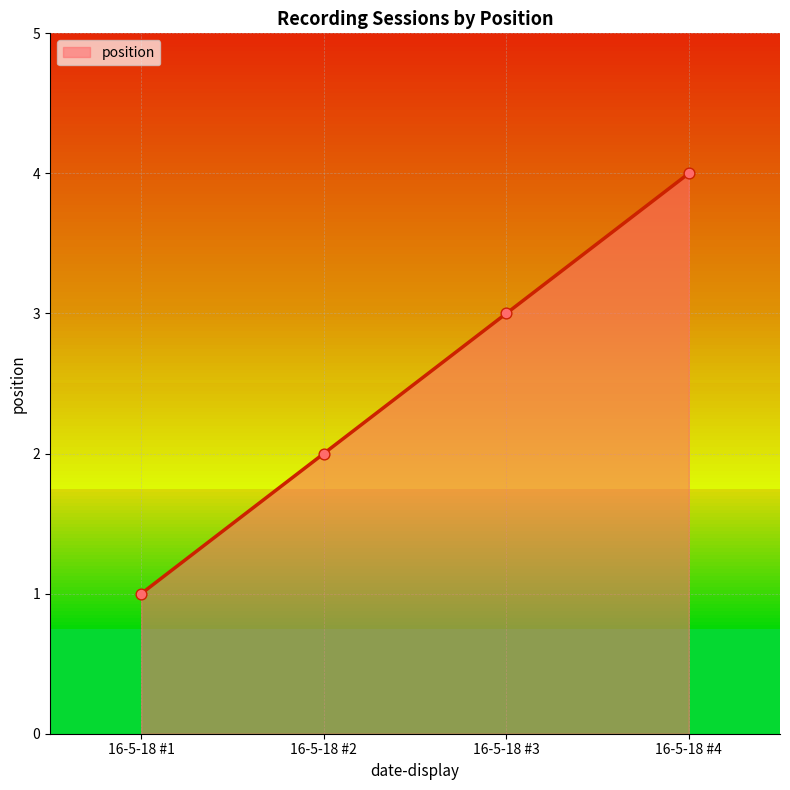

Between 16-5-18 #2 and 16-5-18 #4, which is larger?

16-5-18 #4